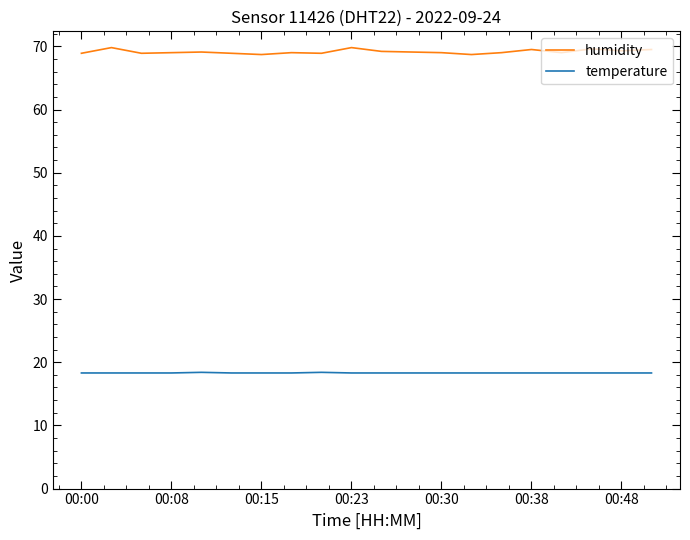

True or false: temperature and humidity cross at least once.

False